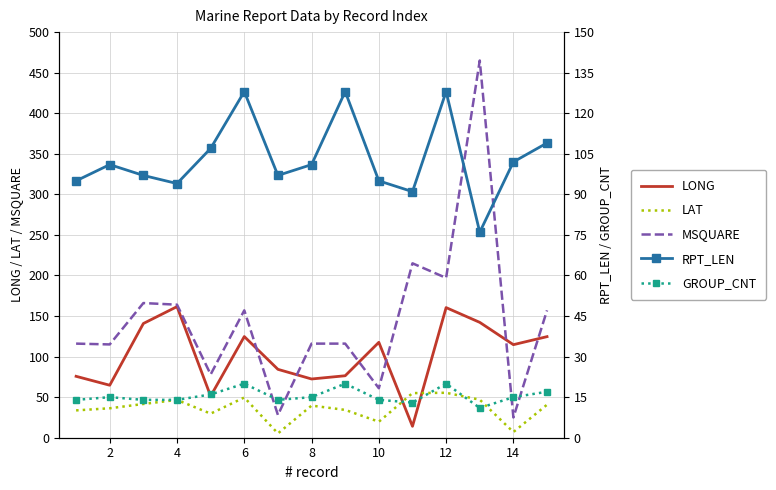

True or false: MSQUARE has a value of 88.4 at 12.

False